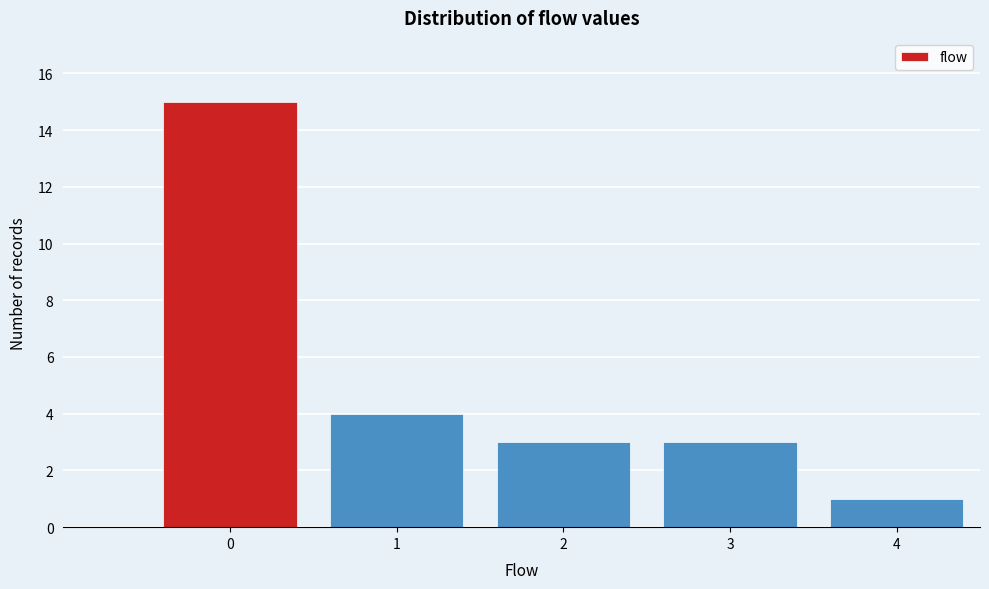

Reading left to right, extract all data points from this chart.

15	4	3	3	1